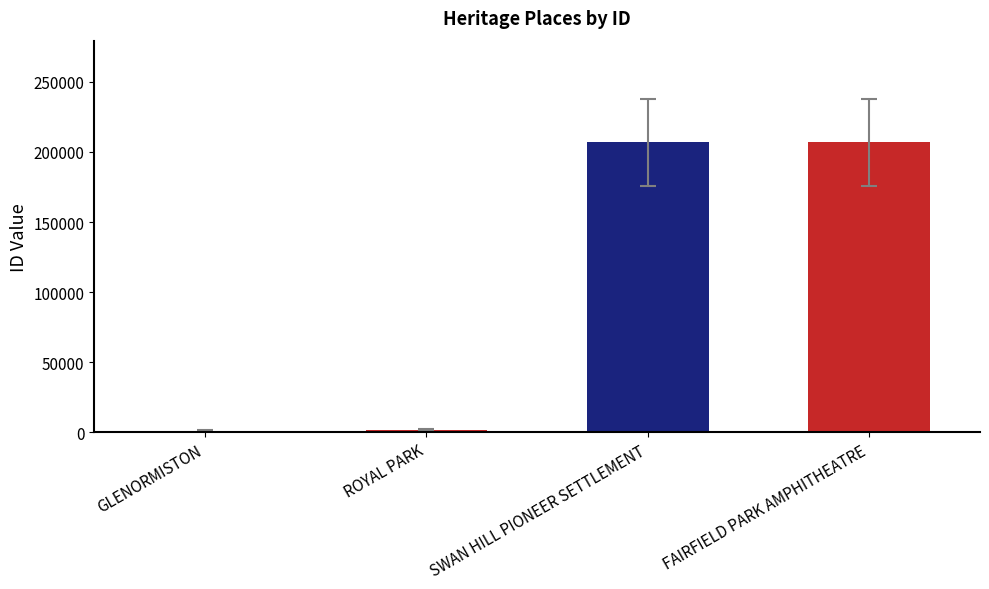

What is the maximum value shown in the chart?

206940